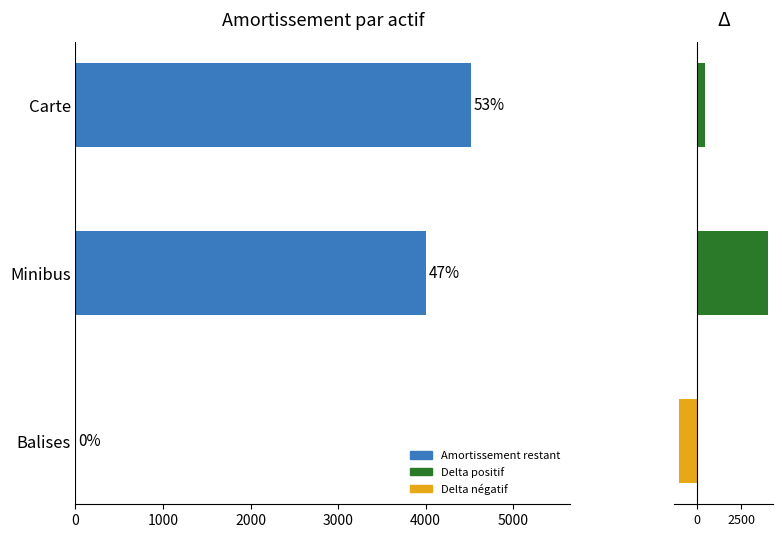

At how many categories does at least one series exceed 1207?

2